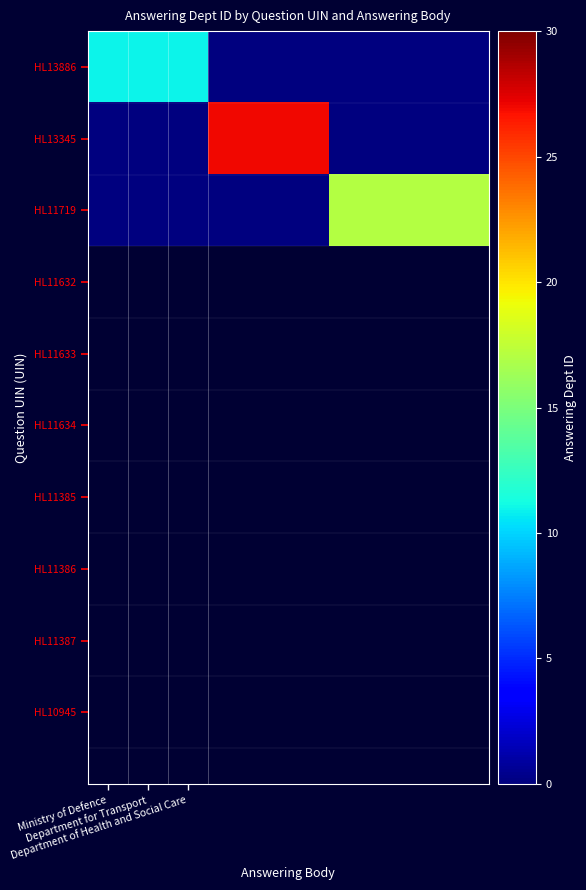

At how many categories does at least one series exceed 24?

3